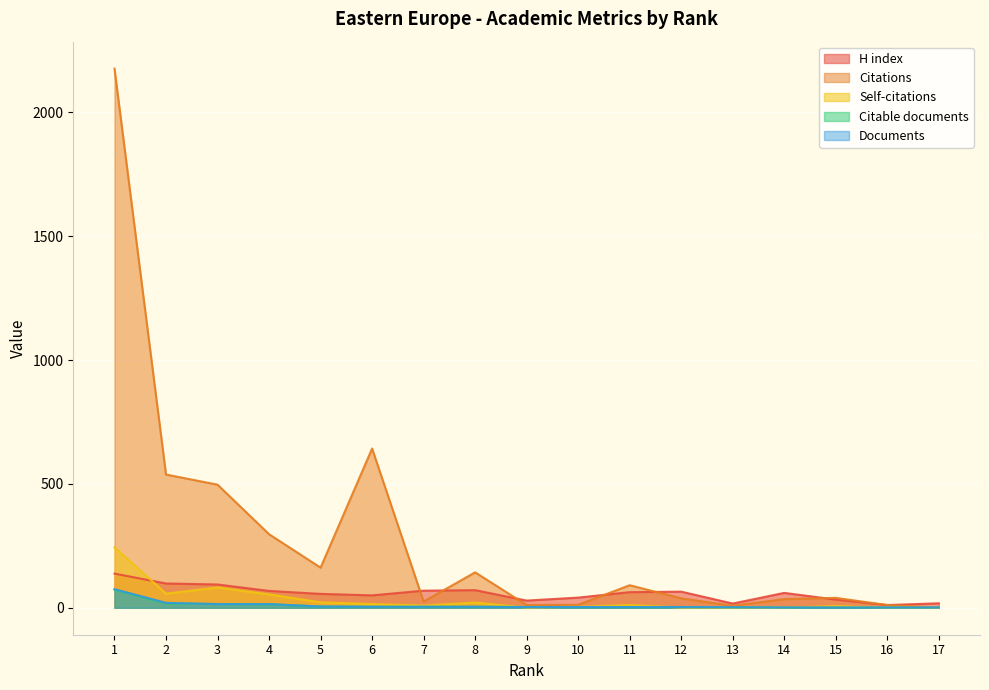

Which series has the largest total across all categories?

Citations